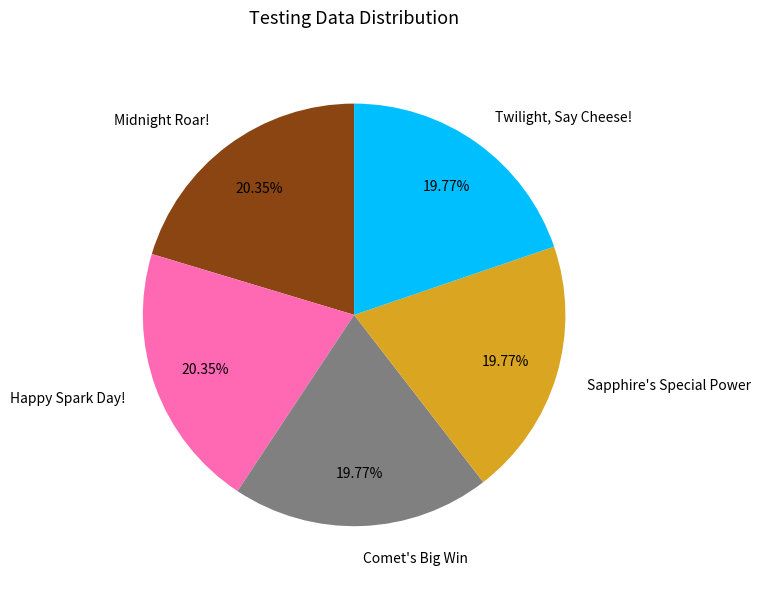

Is there a majority slice in this chart?

No